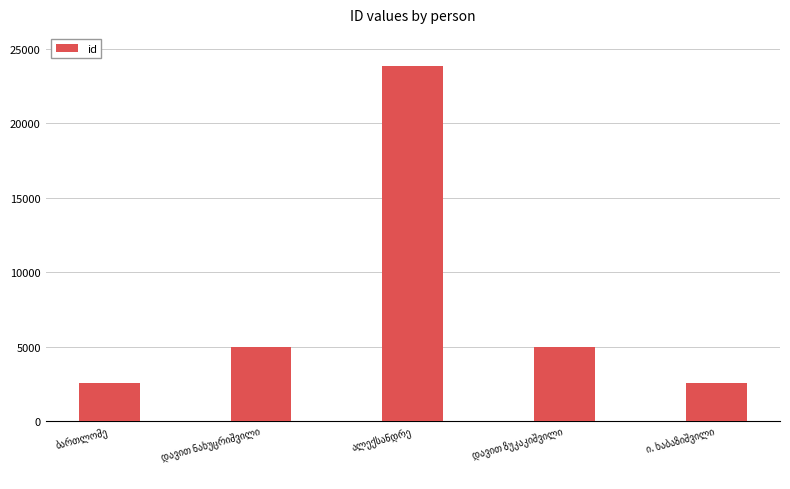

What is the minimum value shown in the chart?

2541